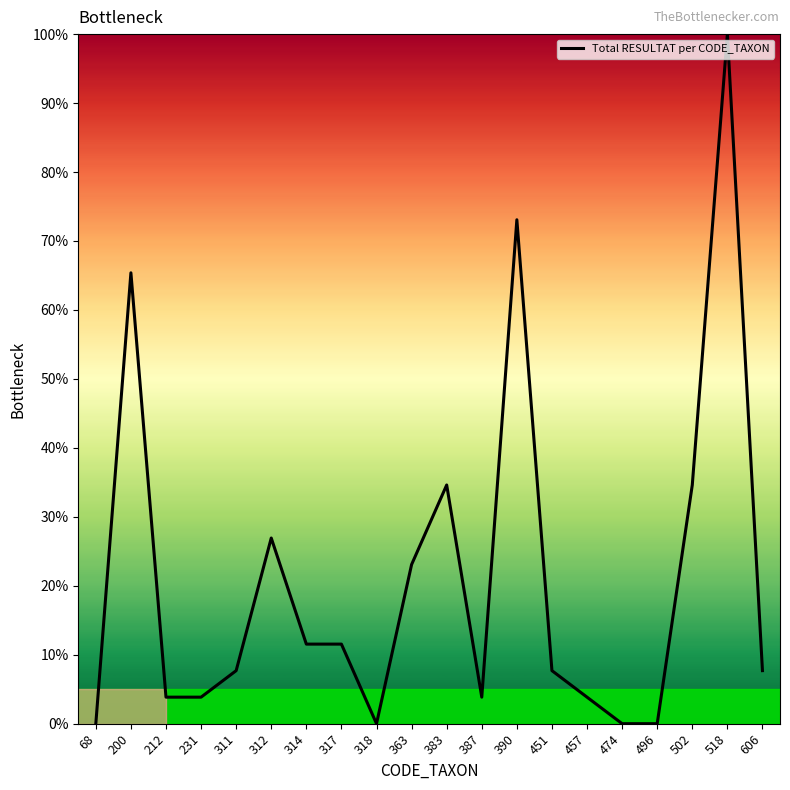

Does the chart have visible grid lines?

No